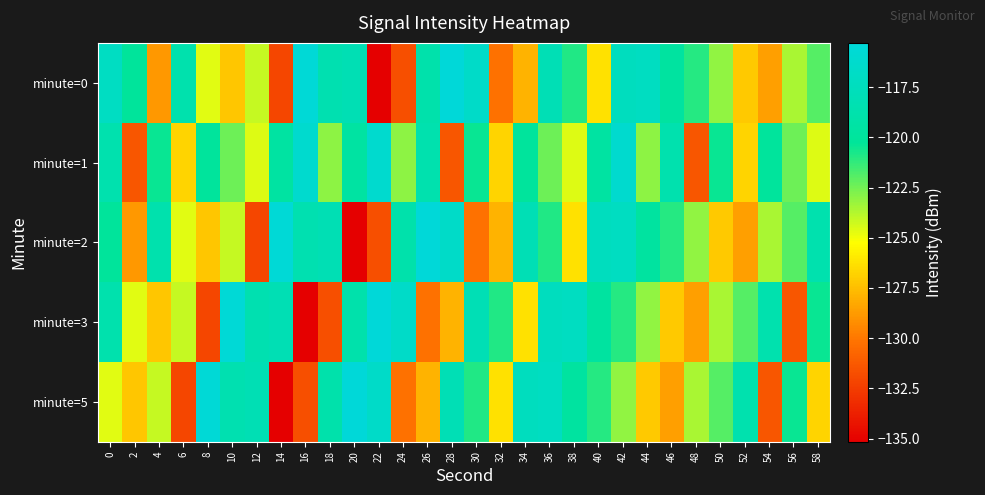

At which category is the sum across all series the highest?

42